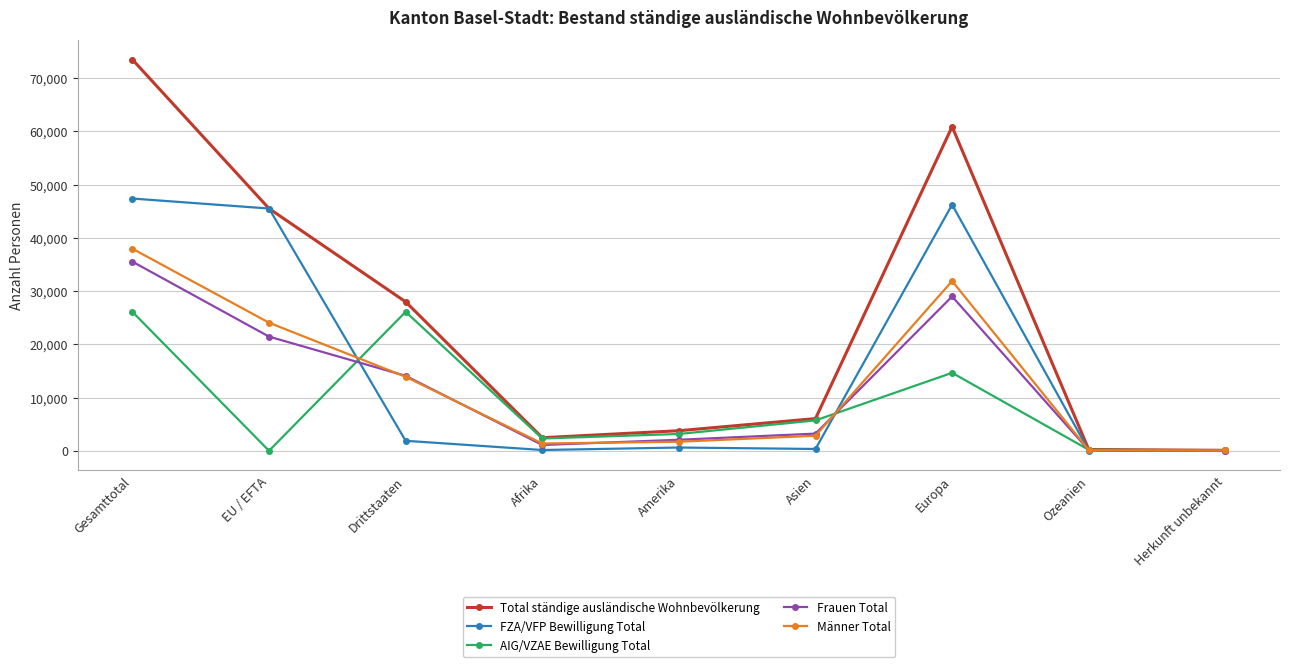

What is the label of the 4th point from the right?

Asien